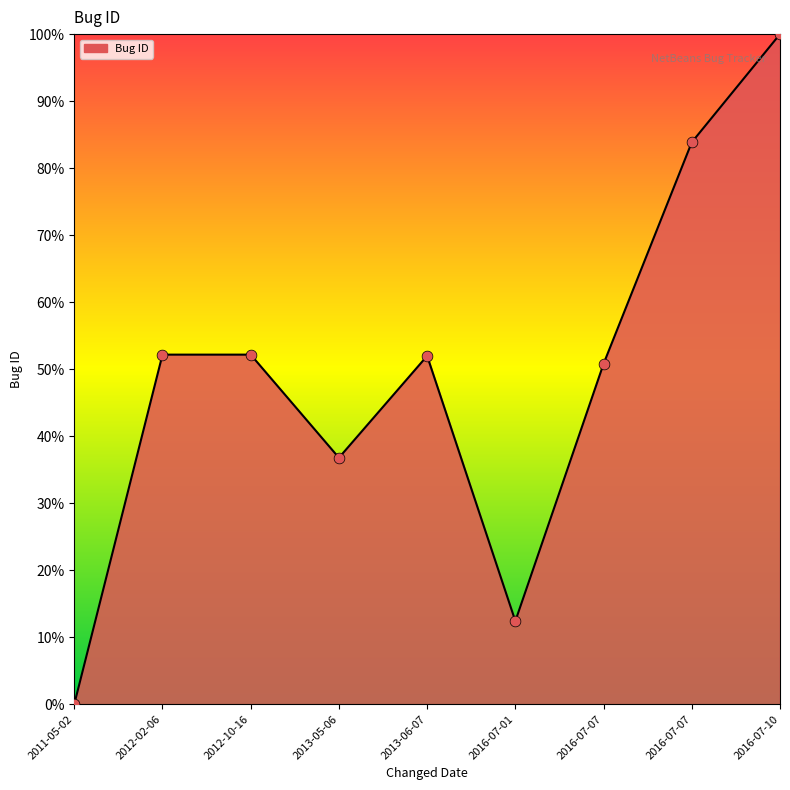

Approximately how many times larger is the value at 2016-07-01 compared to 2016-07-07?

0.1